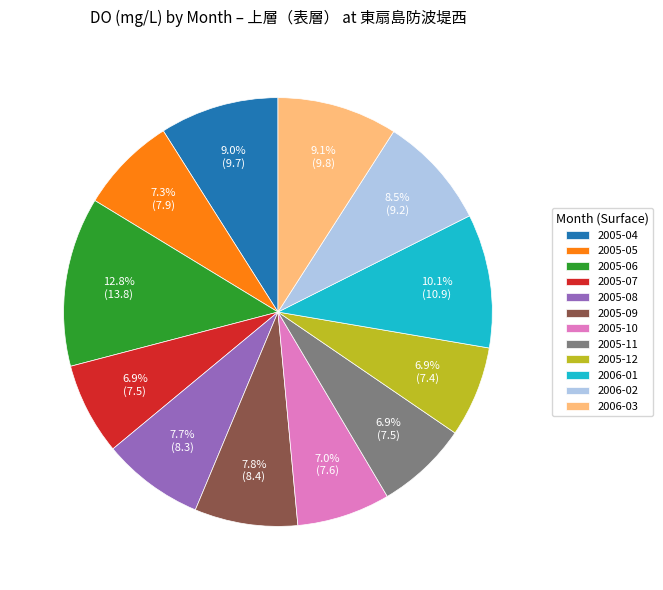

Combined, do 2005-08 and 2005-10 account for over 50%?

No